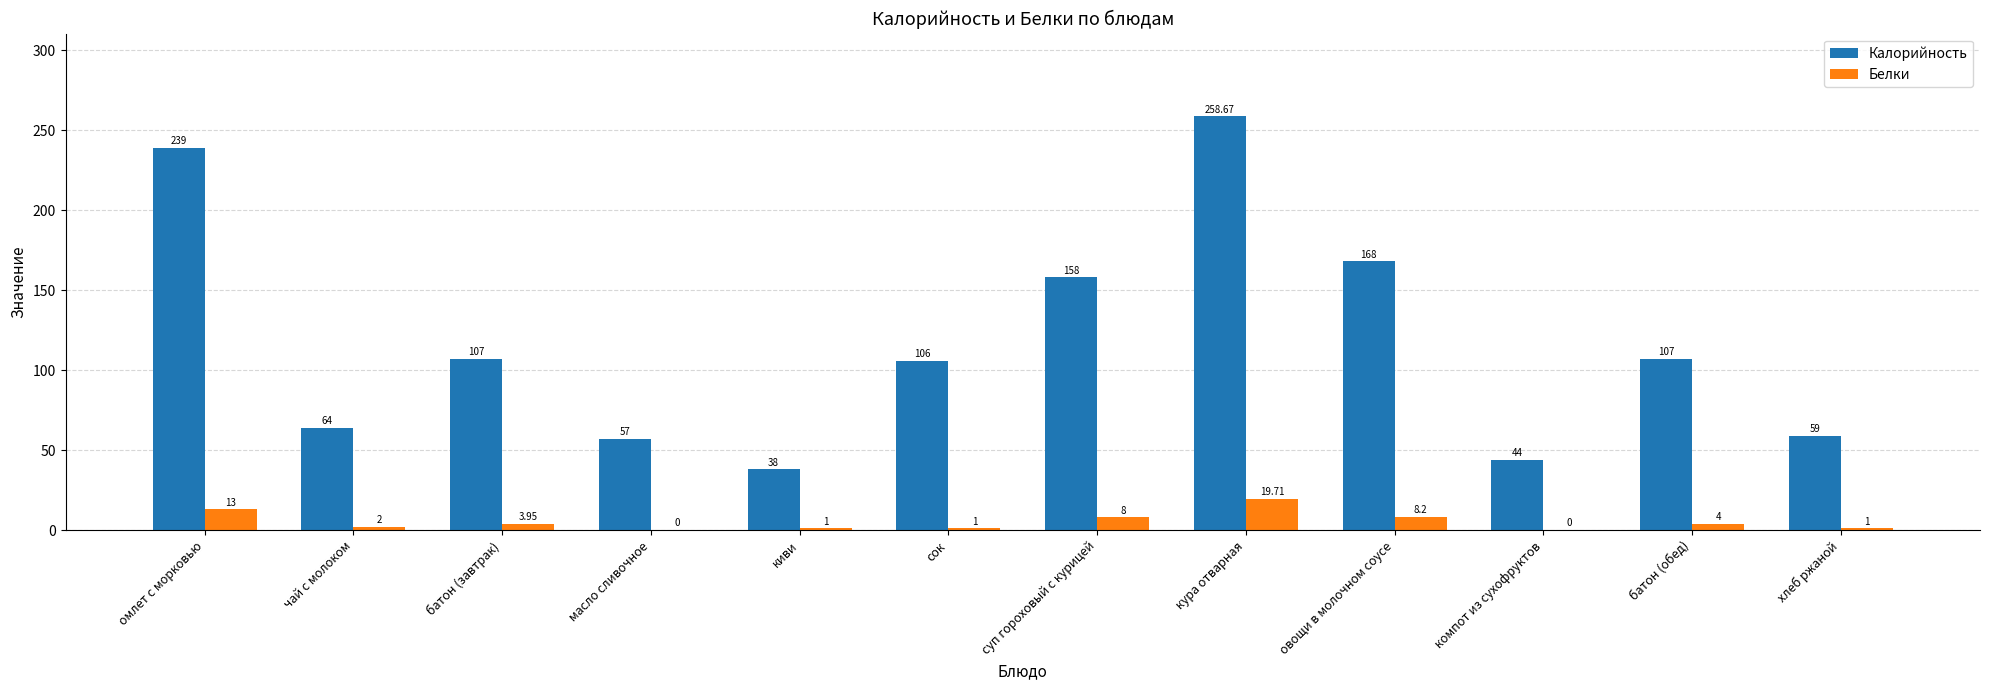

Read the Калорийность value at кура отварная.

258.7